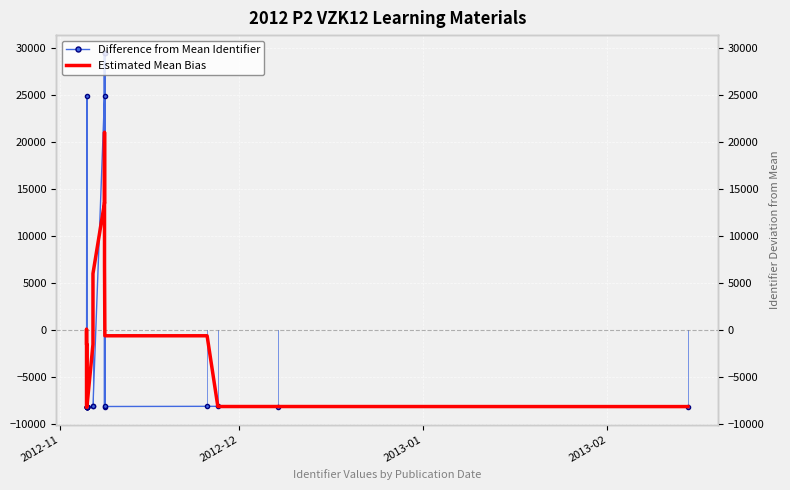

The value of Difference from Mean Identifier at 2012-11 is -3001.5. True or false?

False